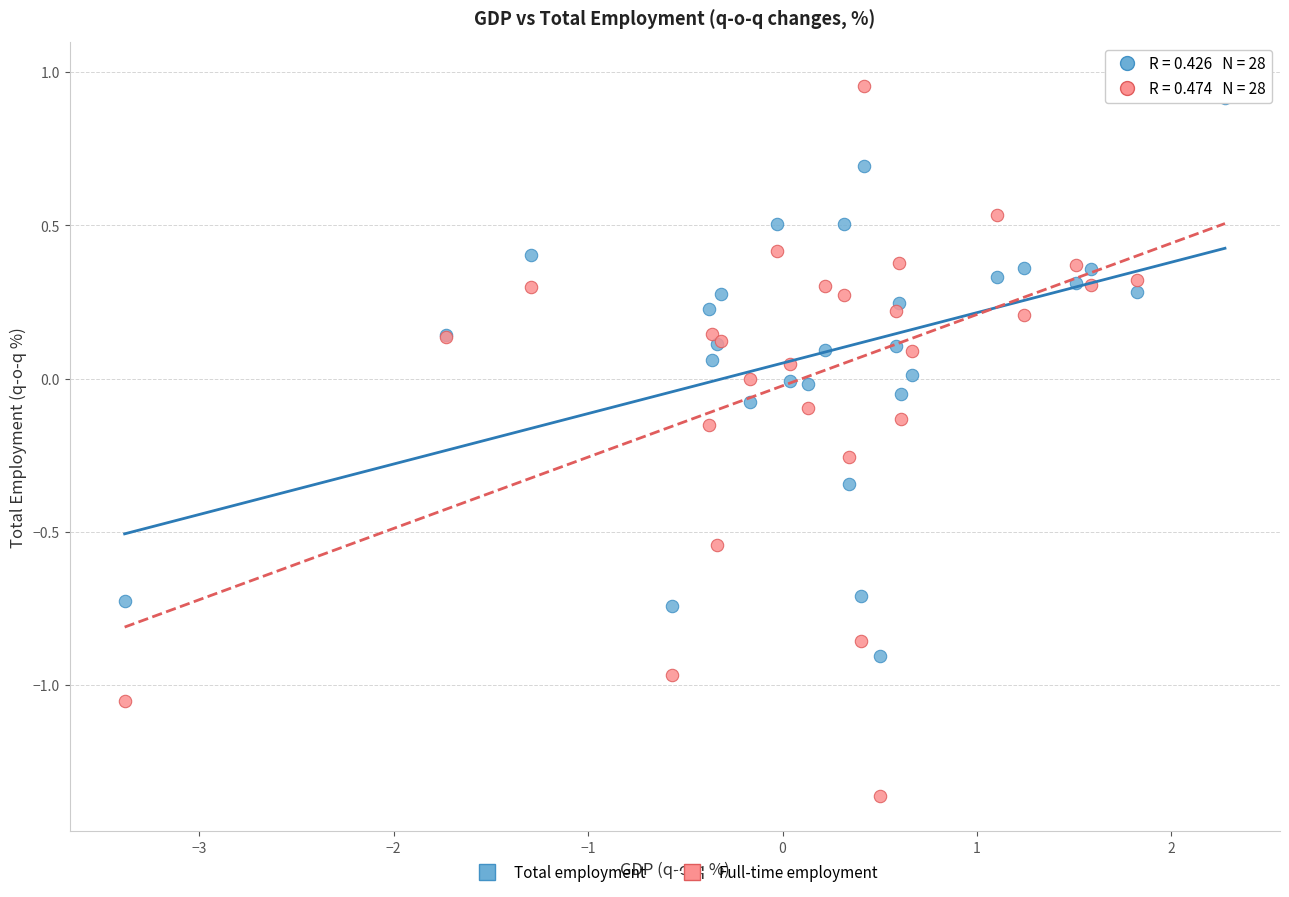

What is the X range (max minus min) for the scatter plot?

5.7